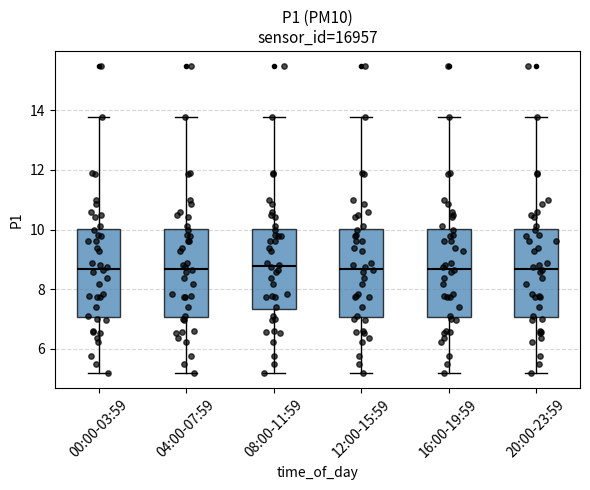

Reading left to right, transcribe this box plot: for each box, give where its median line is, the range the box spans, and where its two whiskers end, as read against the y-axis. The values are not printed on the chart, so give them approximately, as read against the axis.

00:00-03:59: median 8.6, box 7.0 to 10.0, whiskers 5.2 to 13.8
04:00-07:59: median 8.6, box 7.0 to 10.0, whiskers 5.2 to 13.8
08:00-11:59: median 8.8, box 7.4 to 10.0, whiskers 5.2 to 13.8
12:00-15:59: median 8.6, box 7.0 to 10.0, whiskers 5.2 to 13.8
16:00-19:59: median 8.6, box 7.0 to 10.0, whiskers 5.2 to 13.8
20:00-23:59: median 8.6, box 7.0 to 10.0, whiskers 5.2 to 13.8